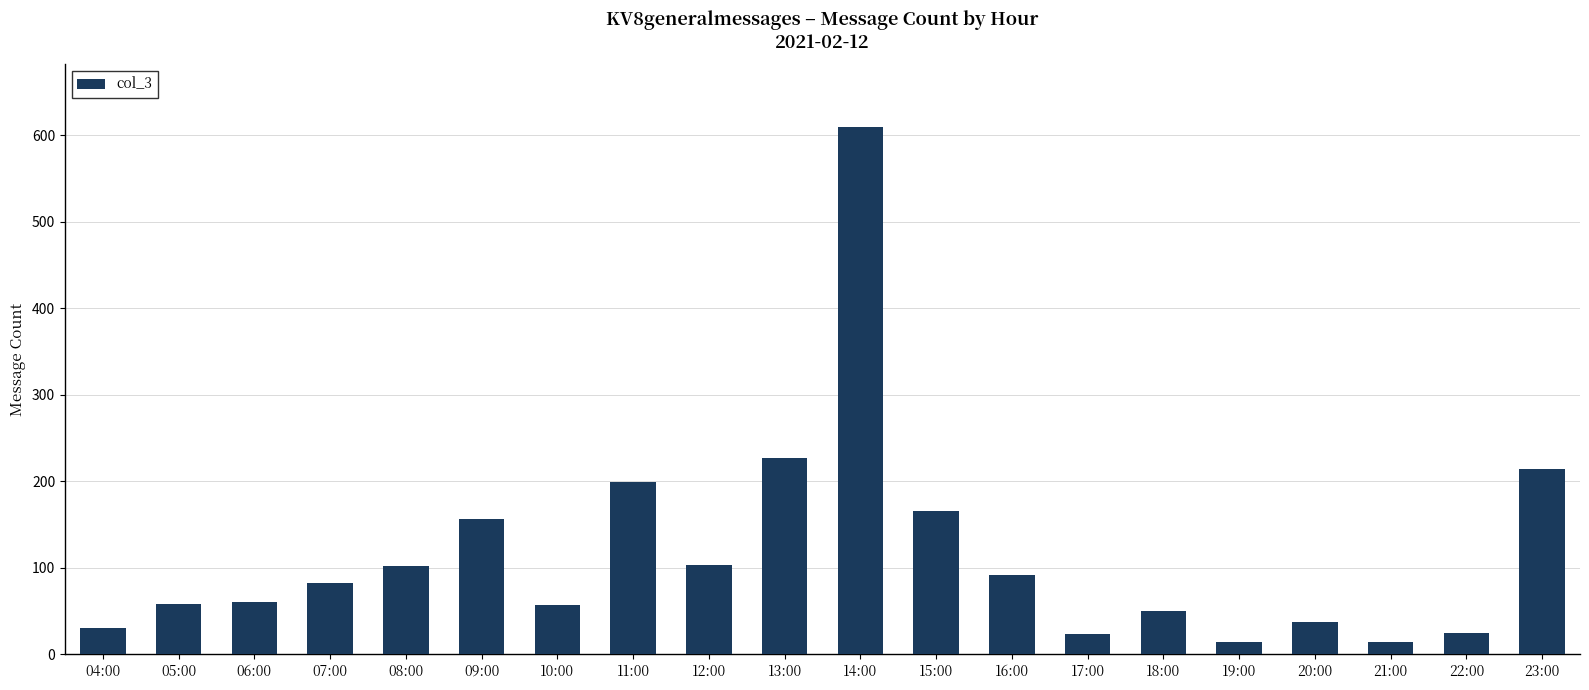

What is the sum of the values at 22:00 and 18:00?

75